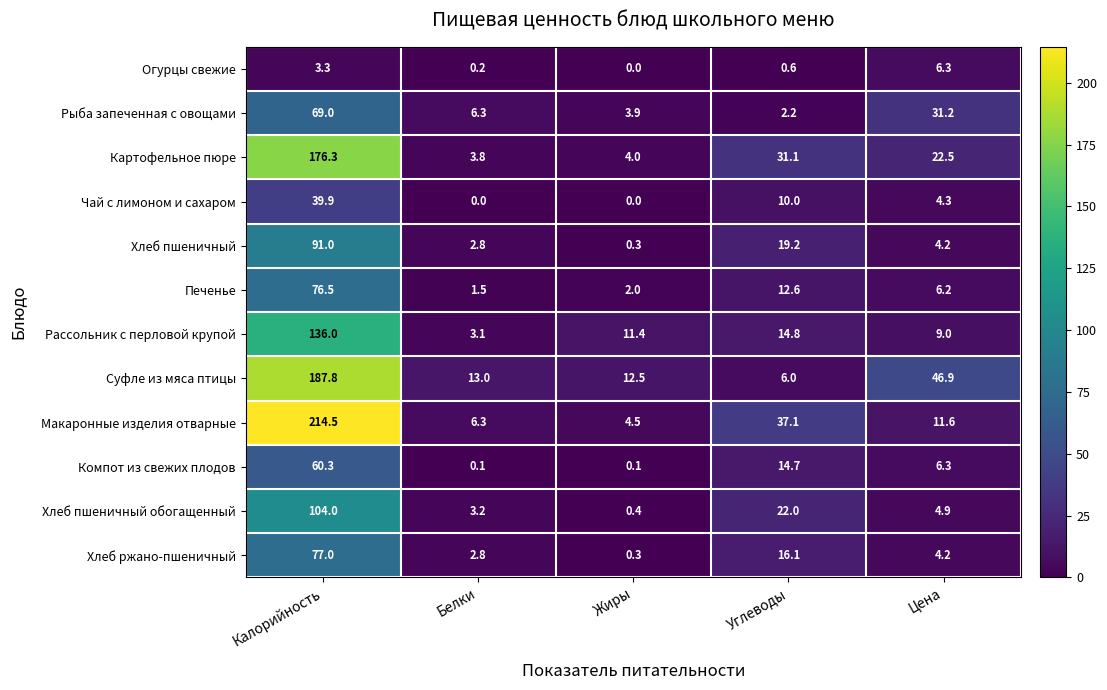

Which series has the largest total across all categories?

Макаронные изделия отварные